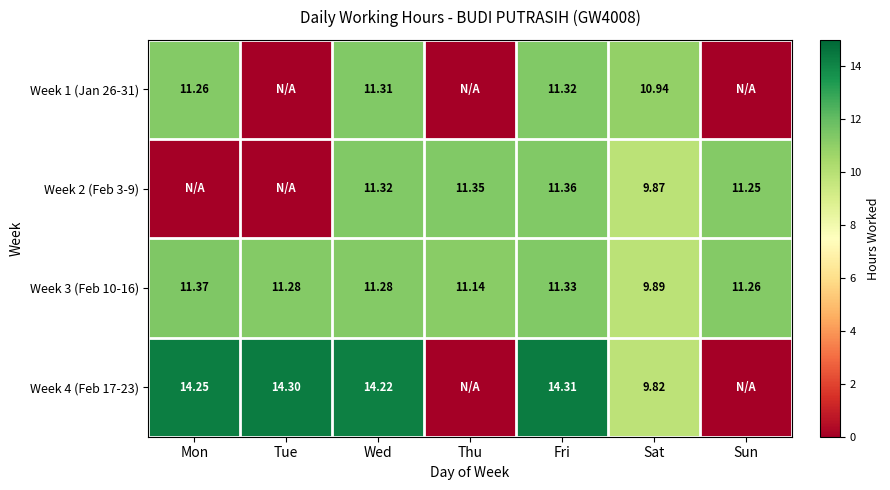

Is the value of Week 1 (Jan 26-31) at Fri greater than the value of Week 3 (Feb 10-16) at Fri?

No